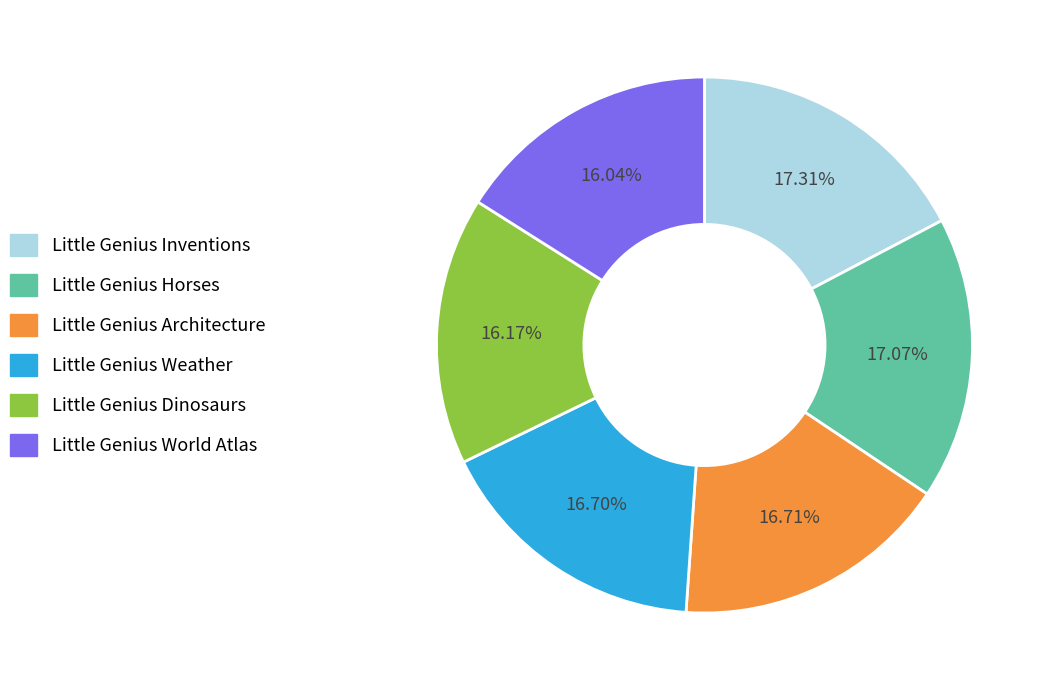

Does any single category account for the majority?

No